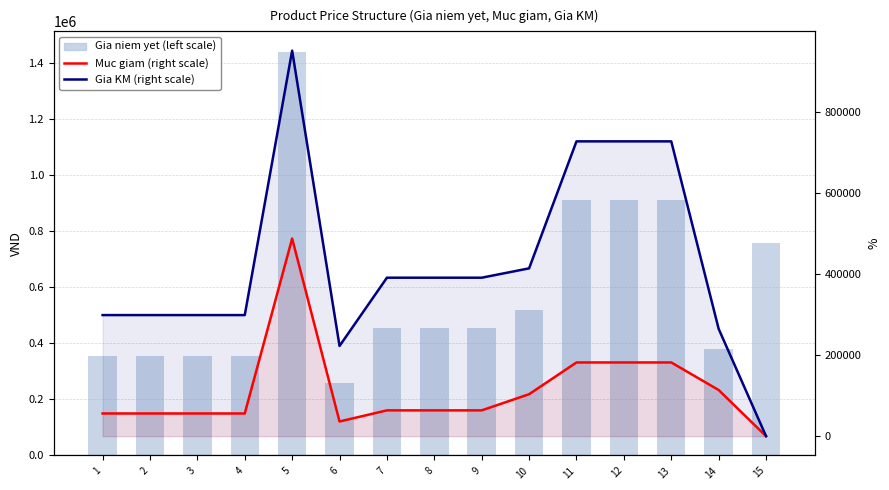

How many values in the Gia KM (right scale) series are below 391300?

7